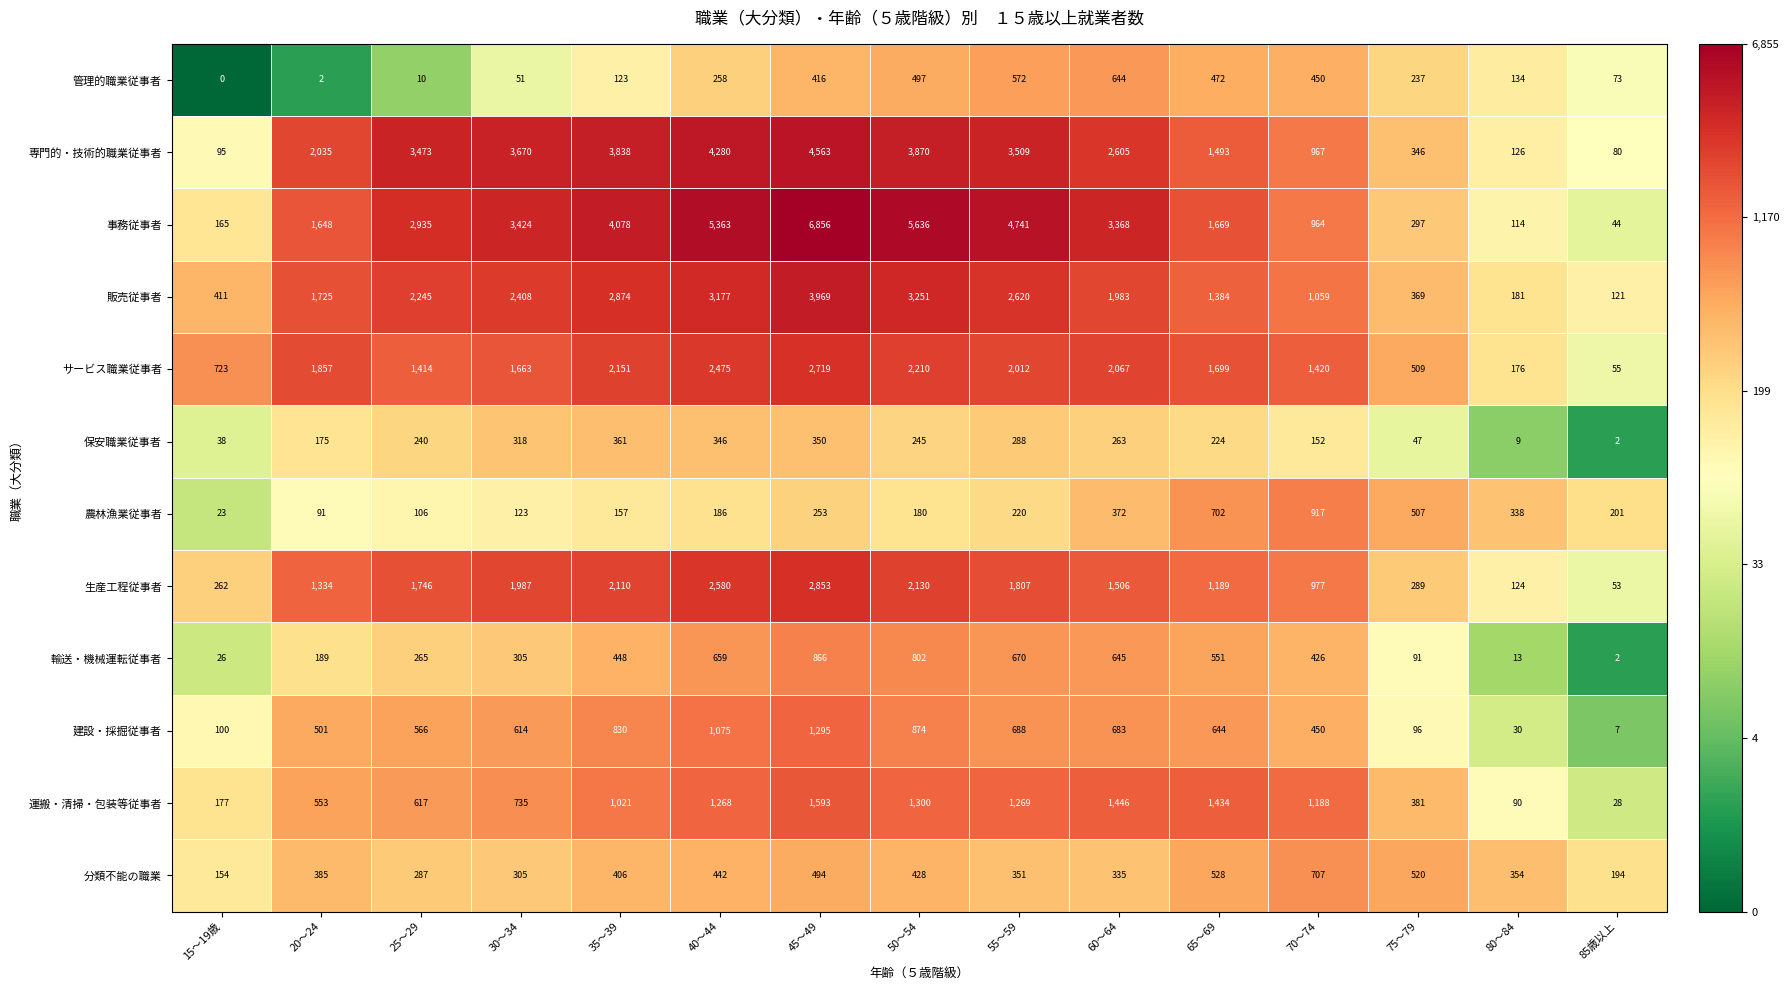

List the labels in order of 保安職業従事者 value, smallest first.

85歳以上, 80～84, 15～19歳, 75～79, 70～74, 20～24, 65～69, 25～29, 50～54, 60～64, 55～59, 30～34, 40～44, 45～49, 35～39